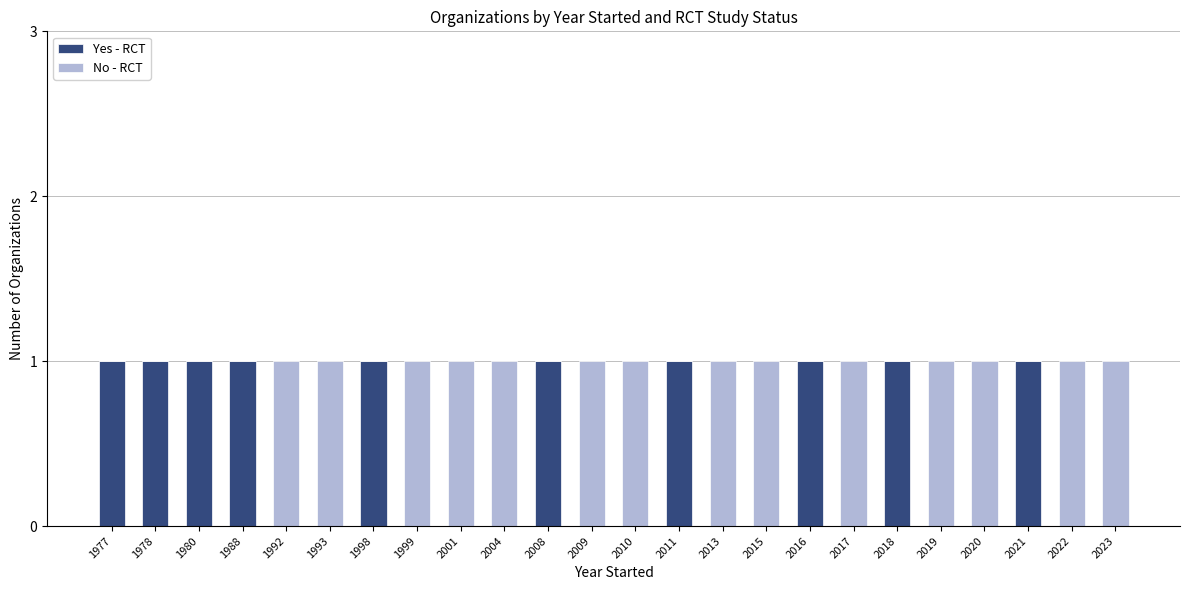

True or false: Yes - RCT has a value of 1 at 2020.

False